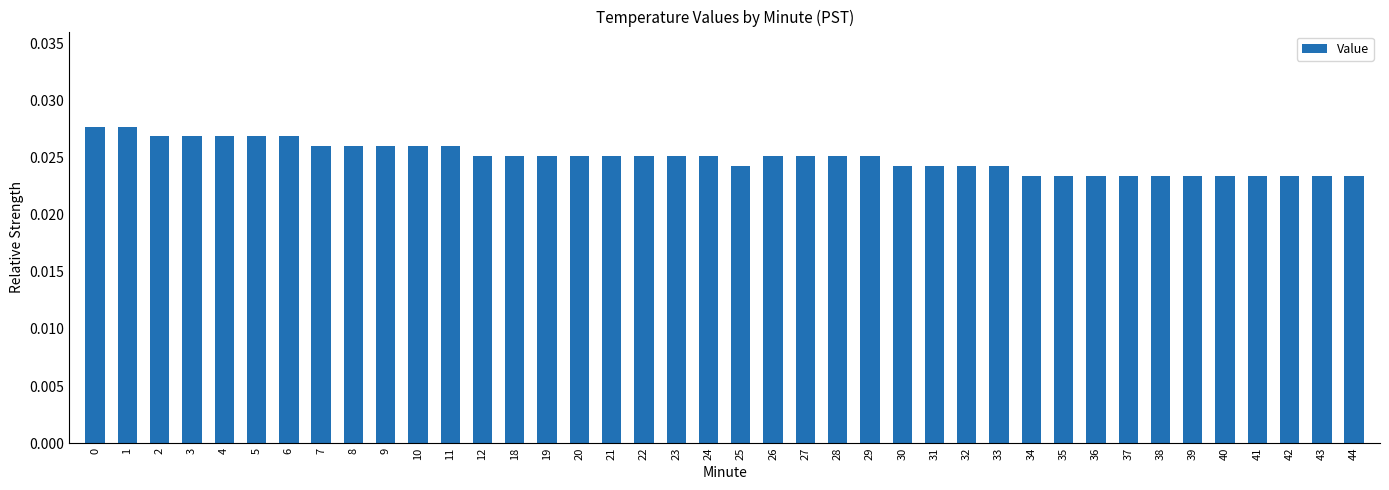

What is the sum of all values?

1.0